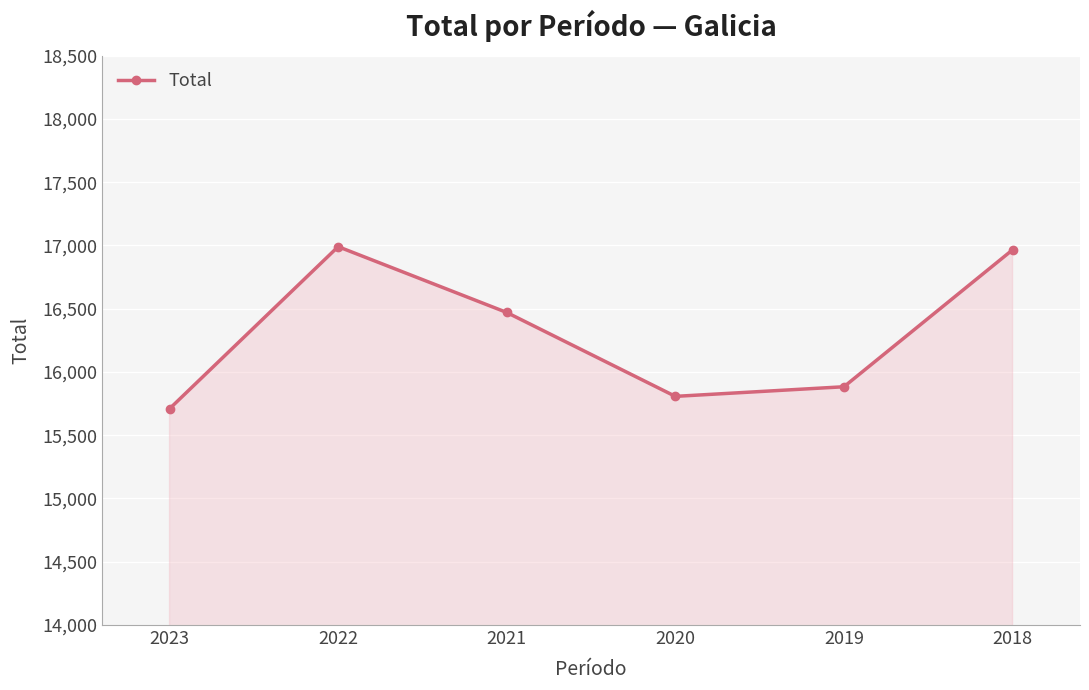

Reading left to right, transcribe all the data shown in this chart.

15709	16990	16470	15807	15883	16965